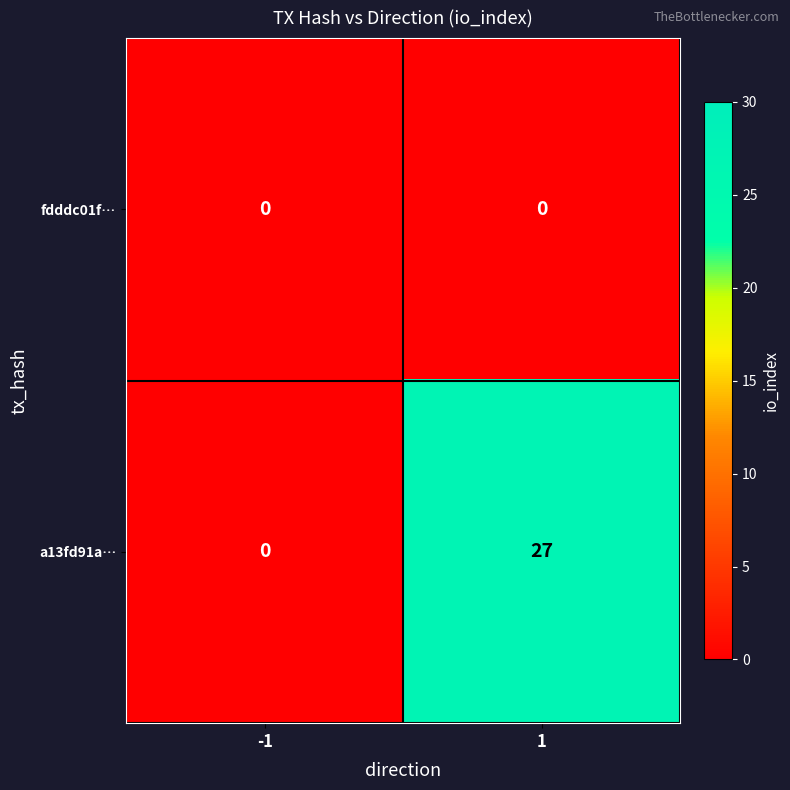

What is the greatest value displayed?

27